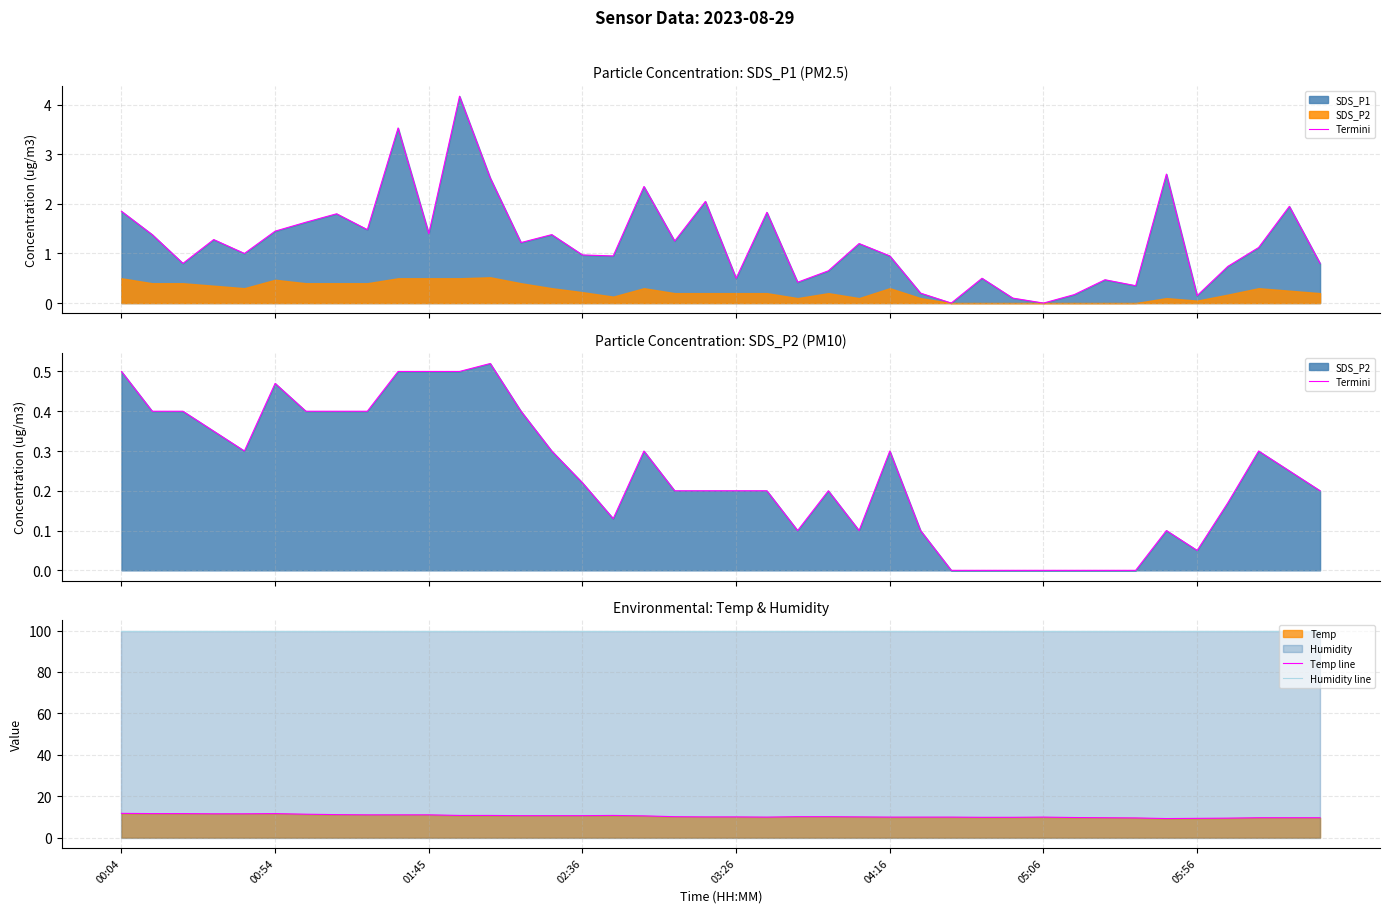

What is the highest value of the Humidity line series?

99.9